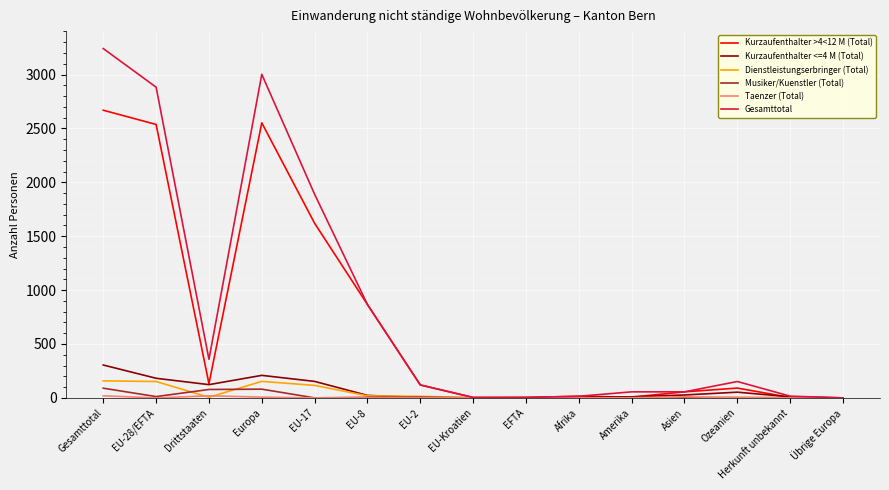

Which series has the largest range (max minus min)?

Gesamttotal